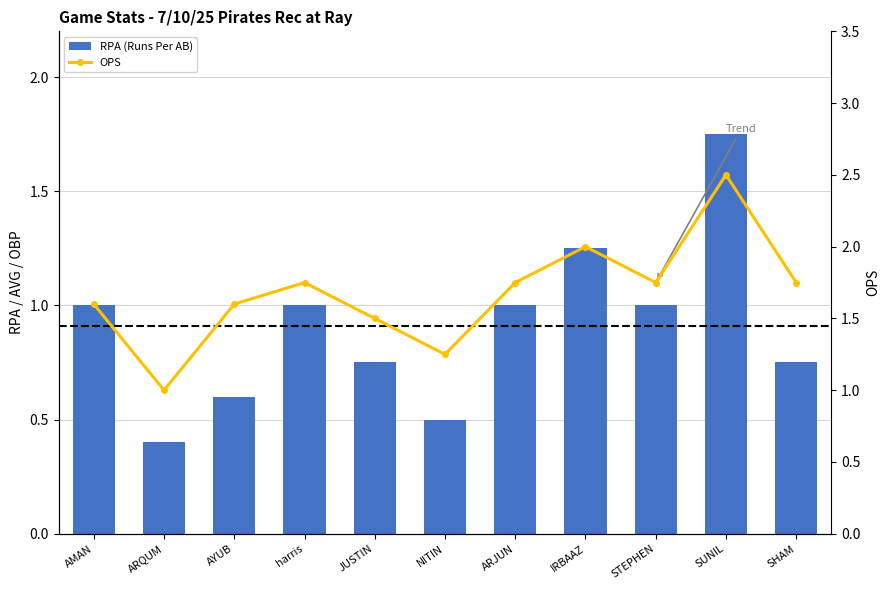

What is the average value of the OPS series?

1.7